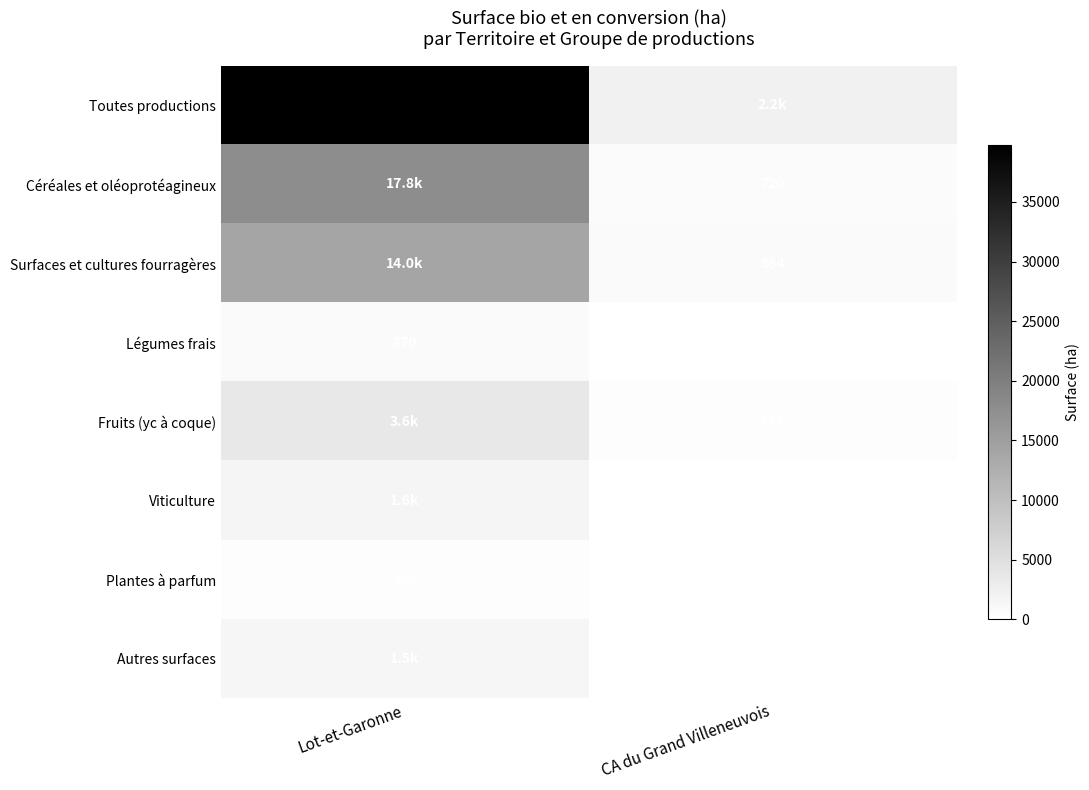

List the labels in order of Légumes frais value, largest first.

Lot-et-Garonne, CA du Grand Villeneuvois